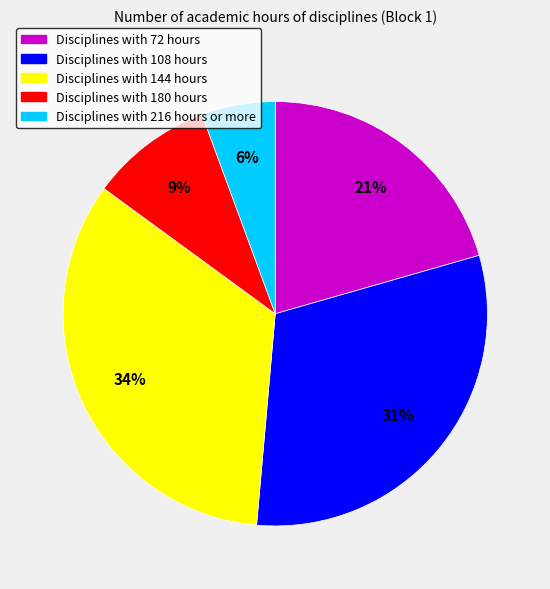

To the nearest percent, what is the difference between the largest and smallest slice percentages?

28%